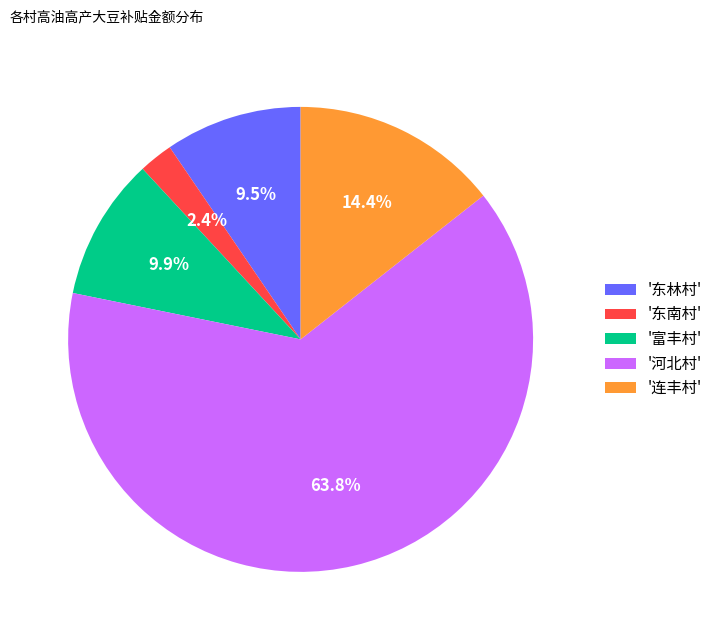

Does any single category account for the majority?

Yes